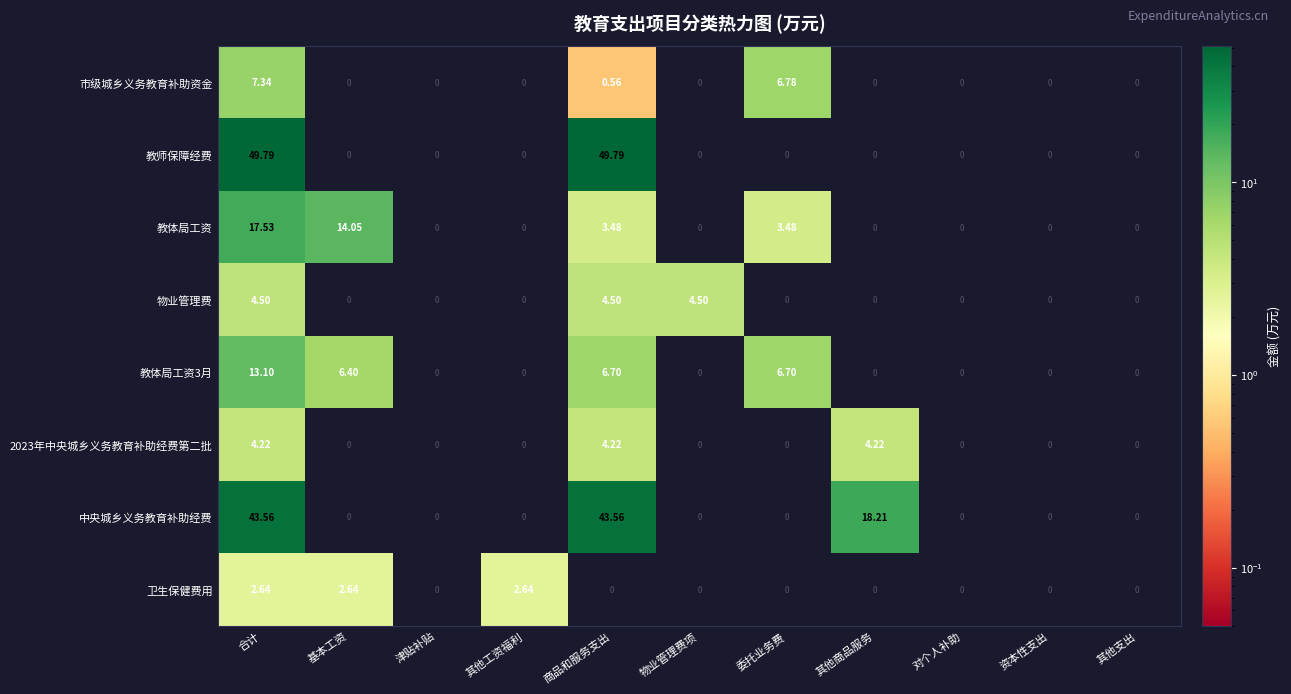

Which series has the largest total across all categories?

中央城乡义务教育补助经费